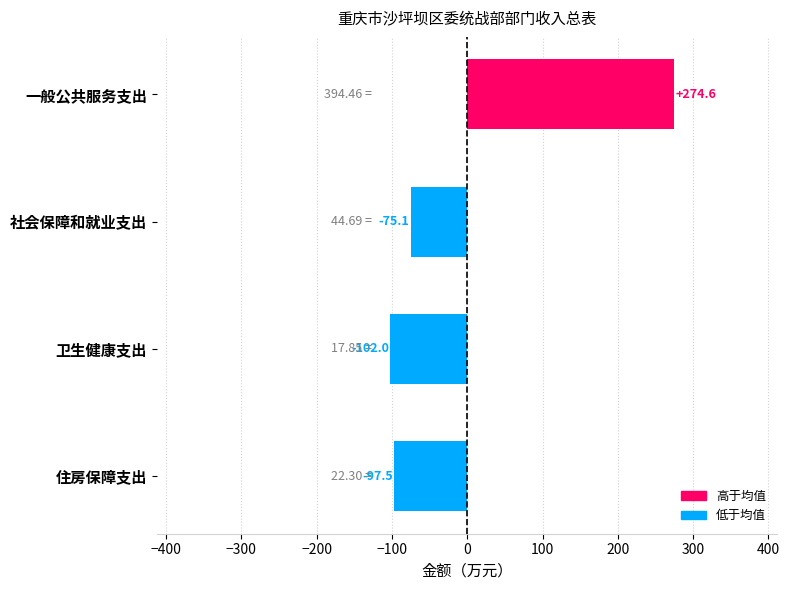

What is the label of the 1st bar from the bottom?

住房保障支出